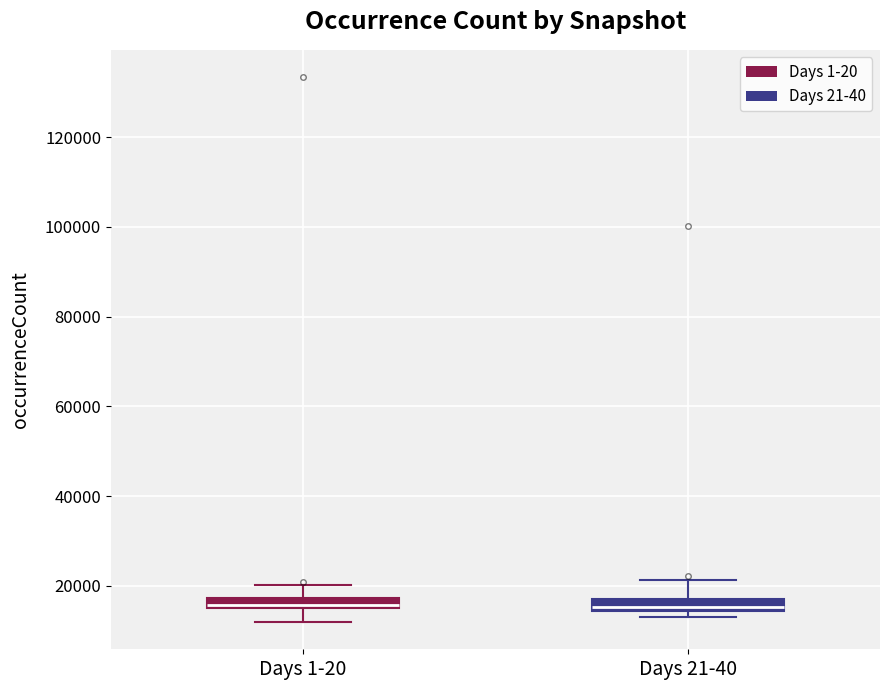

Where is the lower edge of the box for Days 1-20 on the y-axis? The values are not printed on the chart, so give them approximately, as read against the axis.

16000